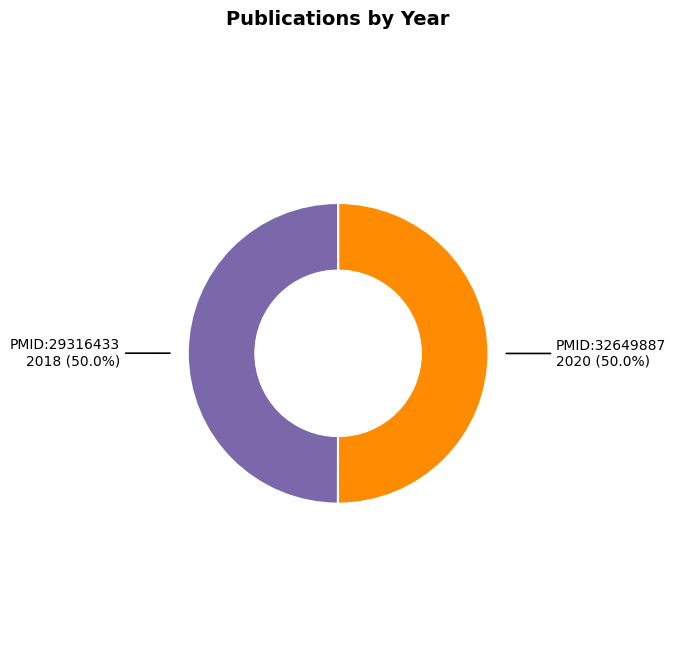

What percentage is NOT represented by PMID:29316433?

50.0%